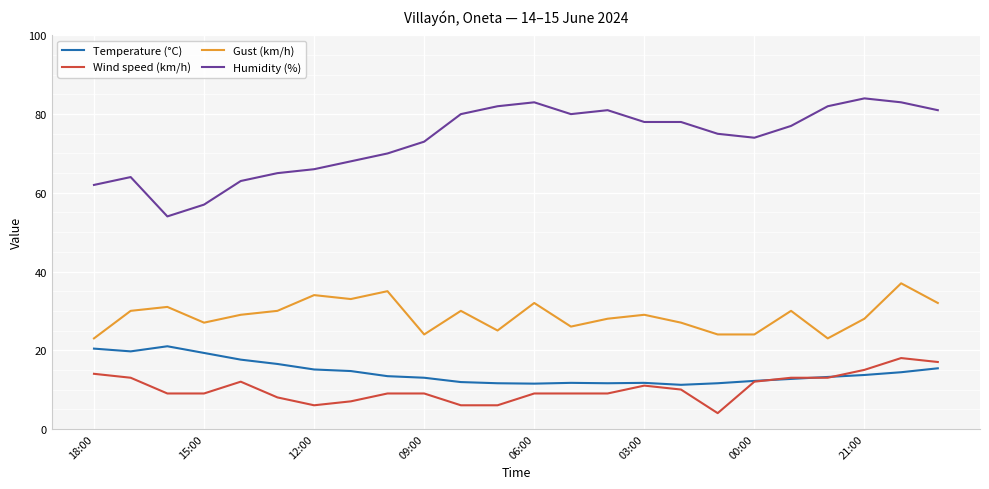

True or false: Temperature (°C) and Gust (km/h) intersect in this chart.

False